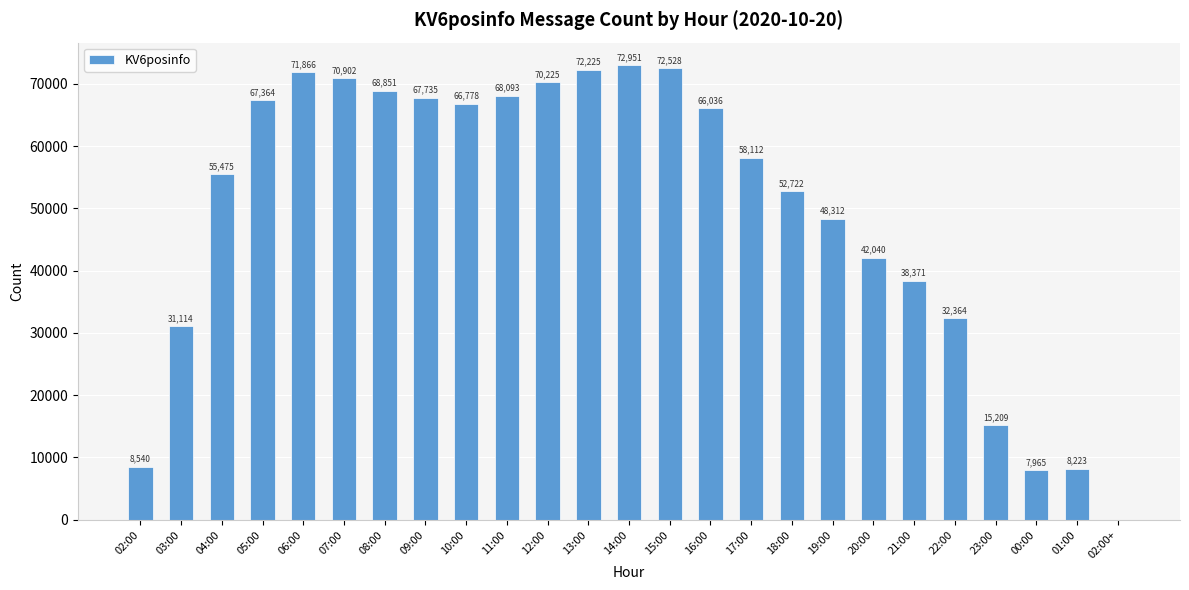

Reading left to right, what are all the values shown in this chart?

8540	31114	55475	67364	71866	70902	68851	67735	66778	68093	70225	72225	72951	72528	66036	58112	52722	48312	42040	38371	32364	15209	7965	8223	1